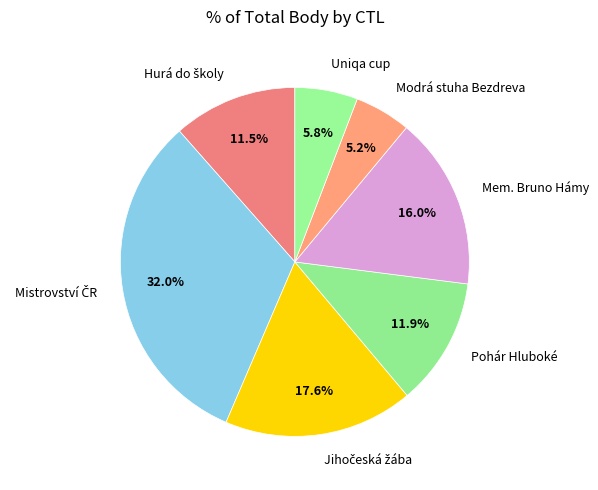

Which category has the smallest portion of the pie?

Modrá stuha Bezdreva